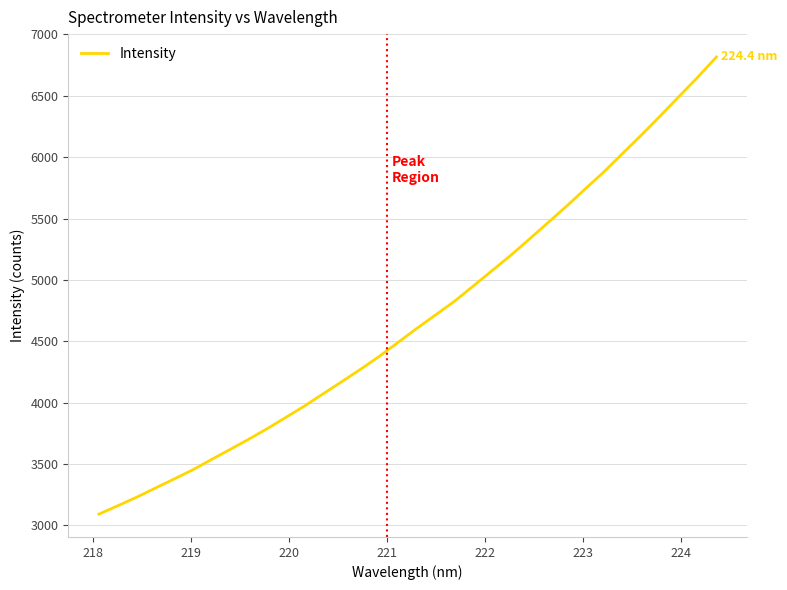

What is the difference between the maximum and minimum values?

3723.1